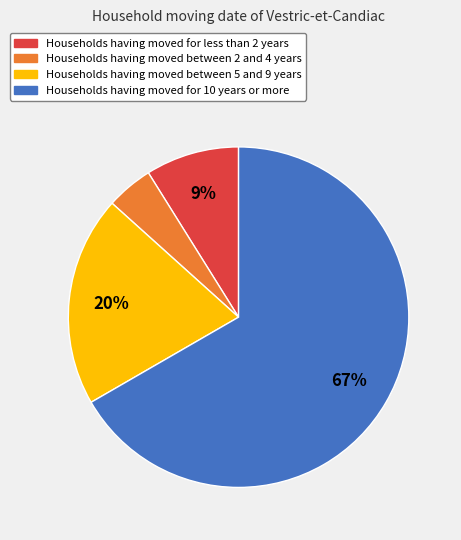

To the nearest percent, what is the average slice percentage?

25%